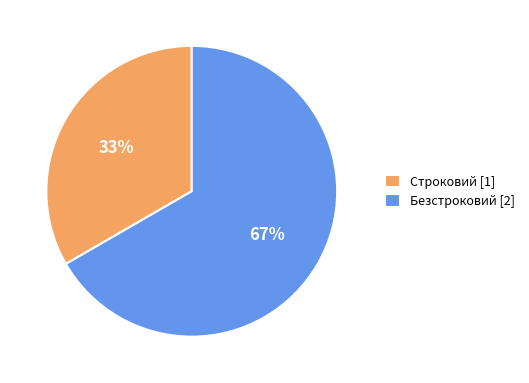

To the nearest percent, what percentage of the pie is Строковий?

33%